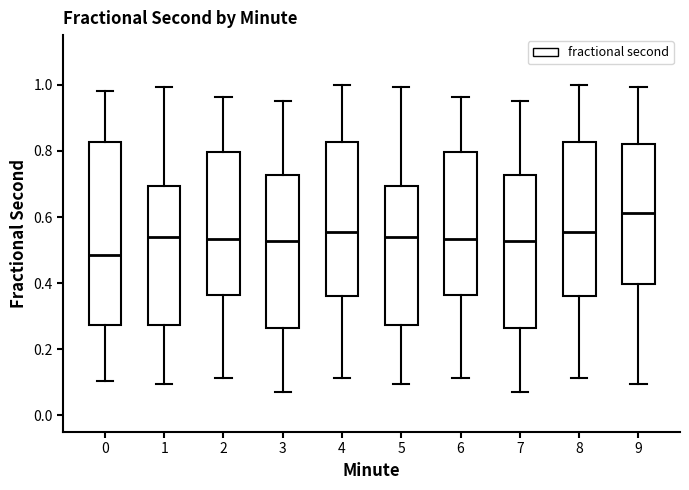

Which box is the tallest, from its lower edge to its upper edge?

0